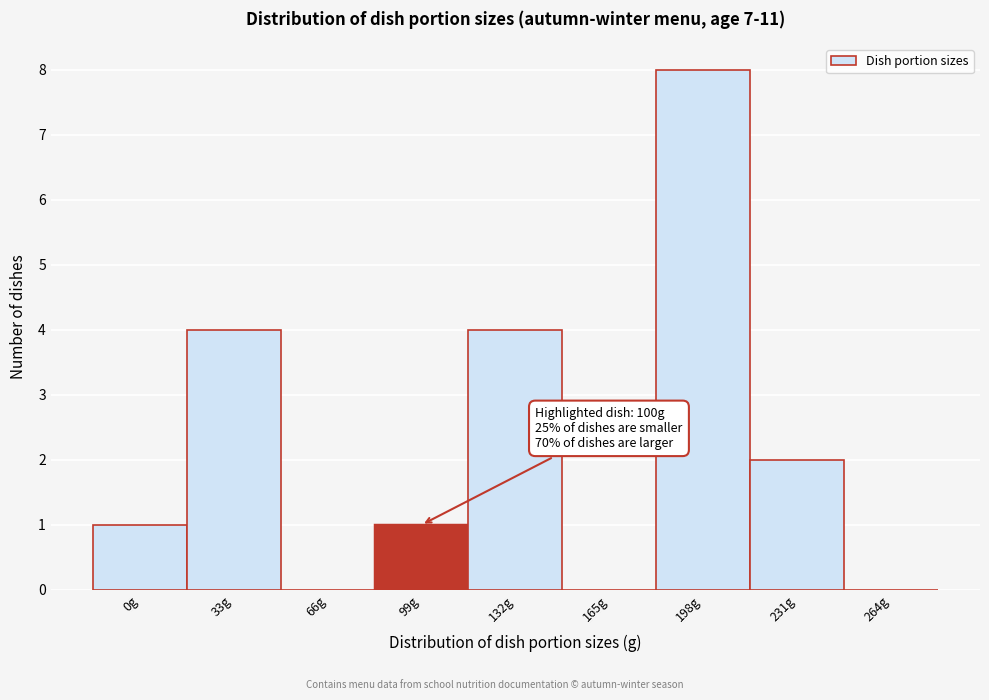

Reading left to right, what are all the values shown in this chart?

0g=1	33g=4	66g=0	99g=1	132g=4	165g=0	198g=8	231g=2	264g=0